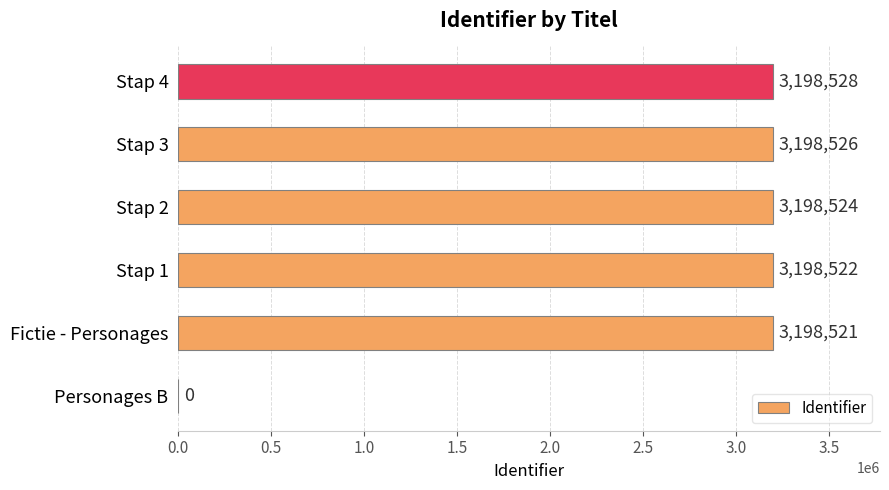

How many distinct data groups are displayed?

1